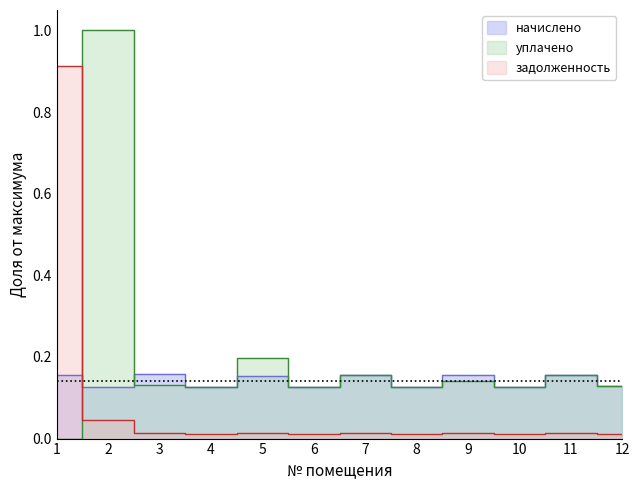

True or false: задолженность has more than 0 points higher than both neighbors.

True